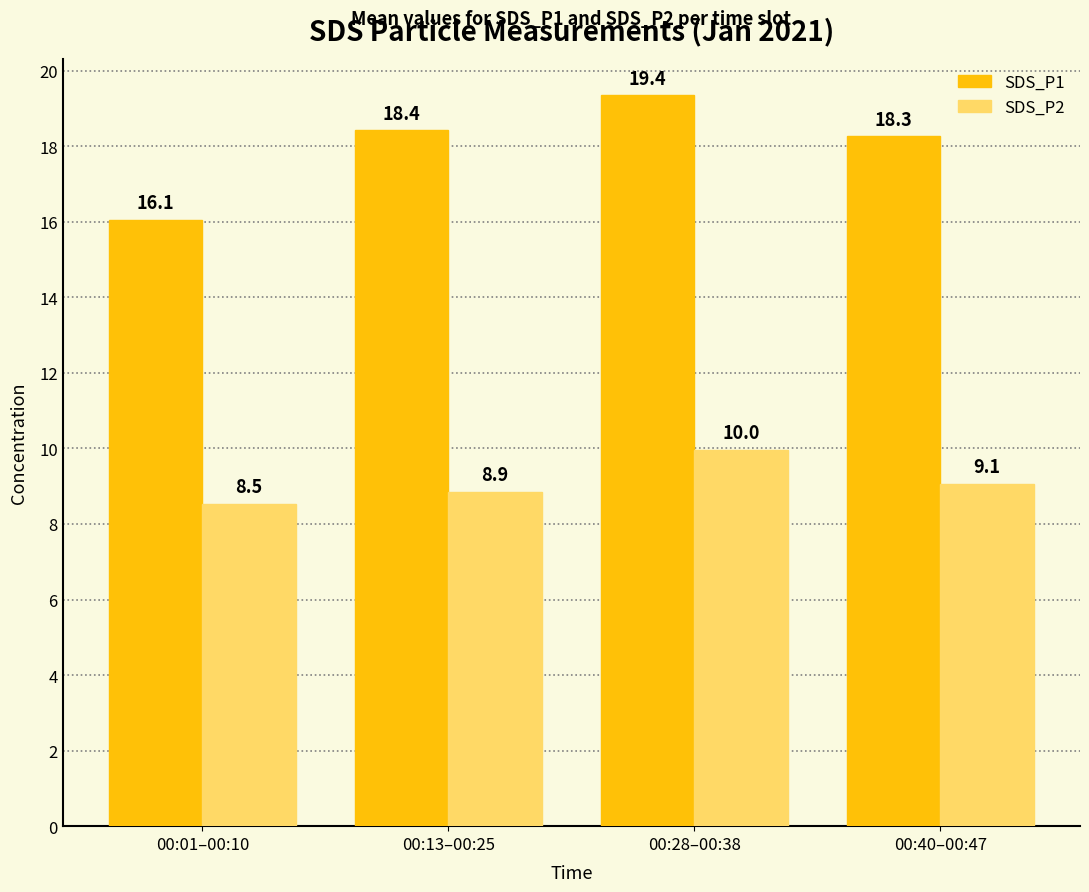

Reading left to right, list all the values displayed in this chart.

SDS_P1: 00:01–00:10=16.1	00:13–00:25=18.4	00:28–00:38=19.4	00:40–00:47=18.3
SDS_P2: 00:01–00:10=8.5	00:13–00:25=8.9	00:28–00:38=10.0	00:40–00:47=9.1